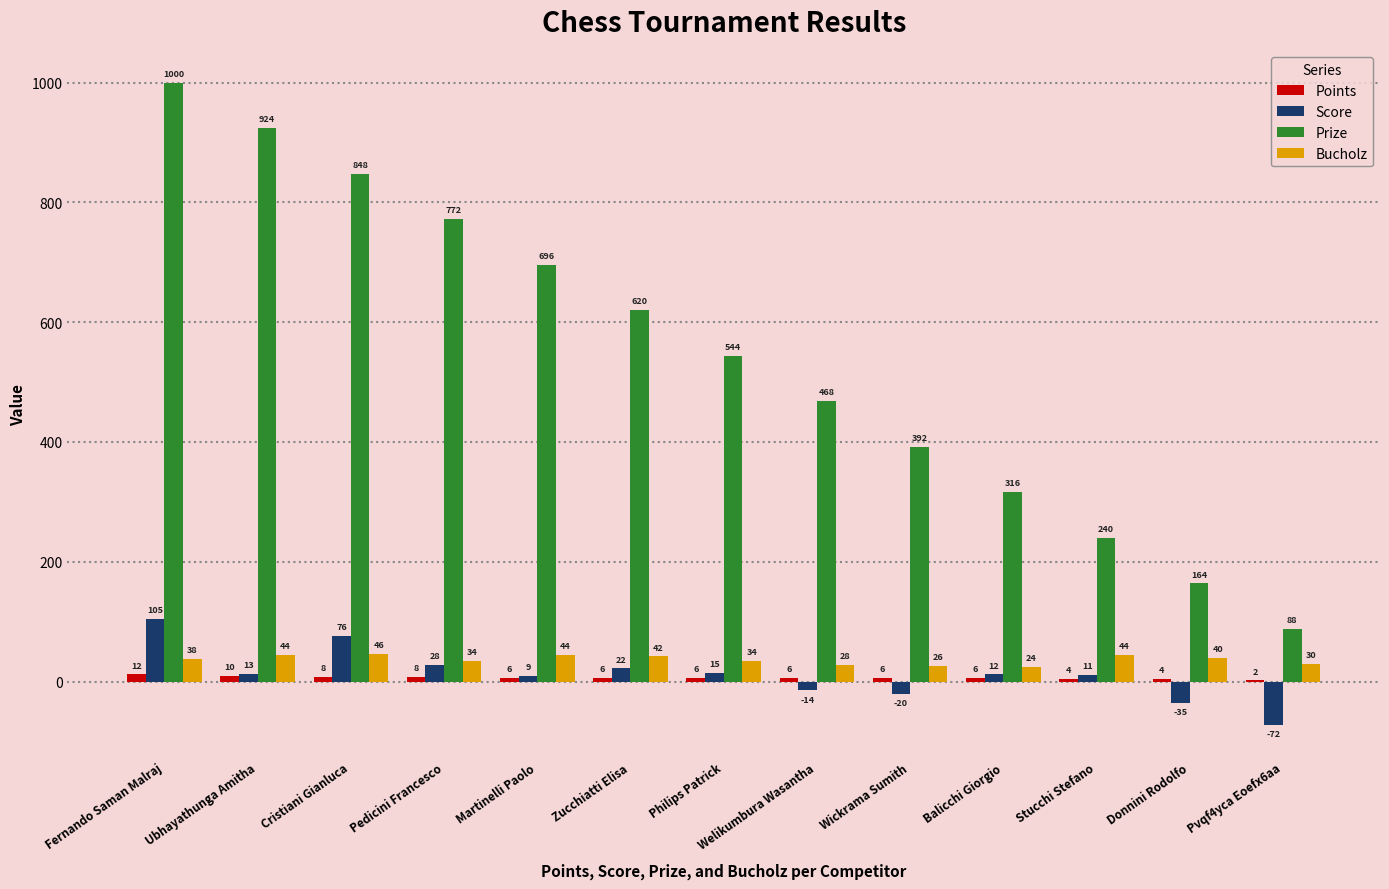

What is the sum of all Points values?

84